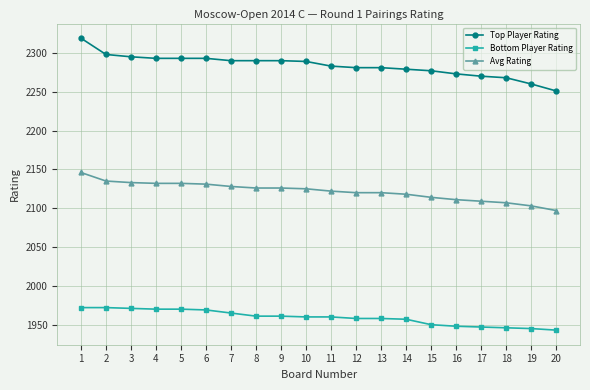

True or false: Bottom Player Rating and Top Player Rating cross at least once.

False